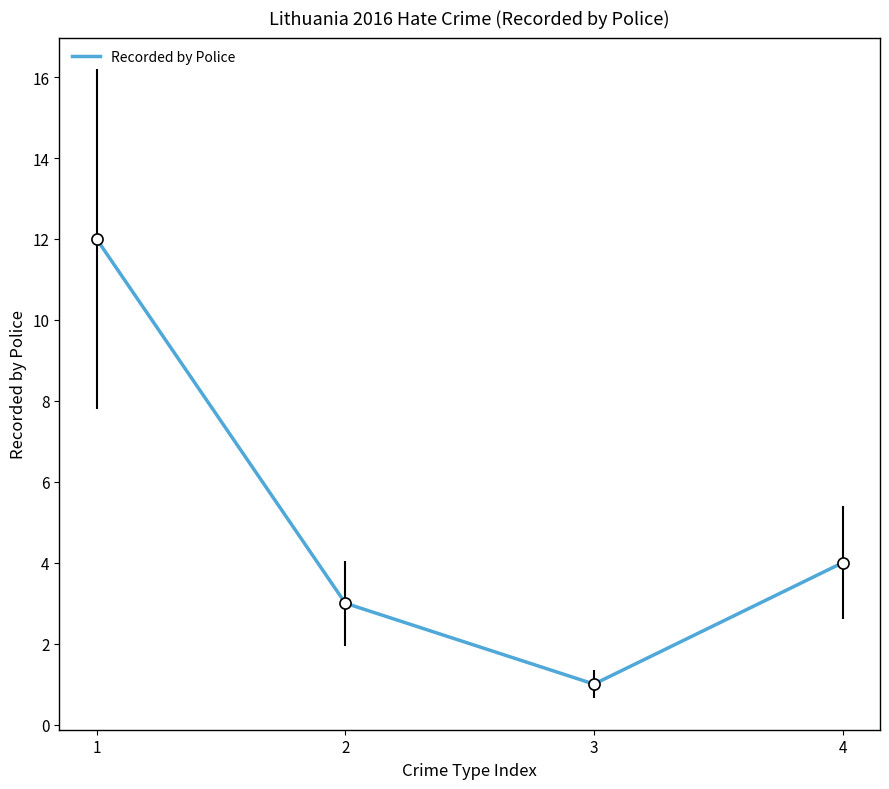

List the labels in order of value, largest first.

1, 4, 2, 3